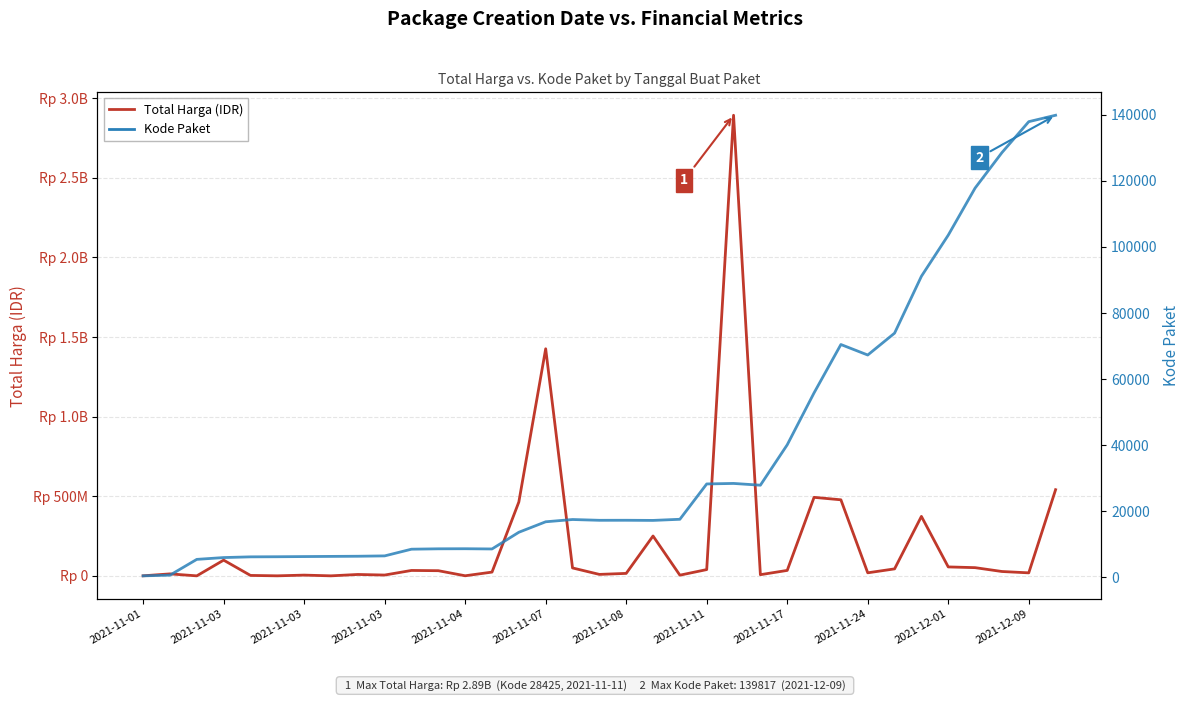

What is the difference between the second highest and minimum values in the Kode Paket series?

137412